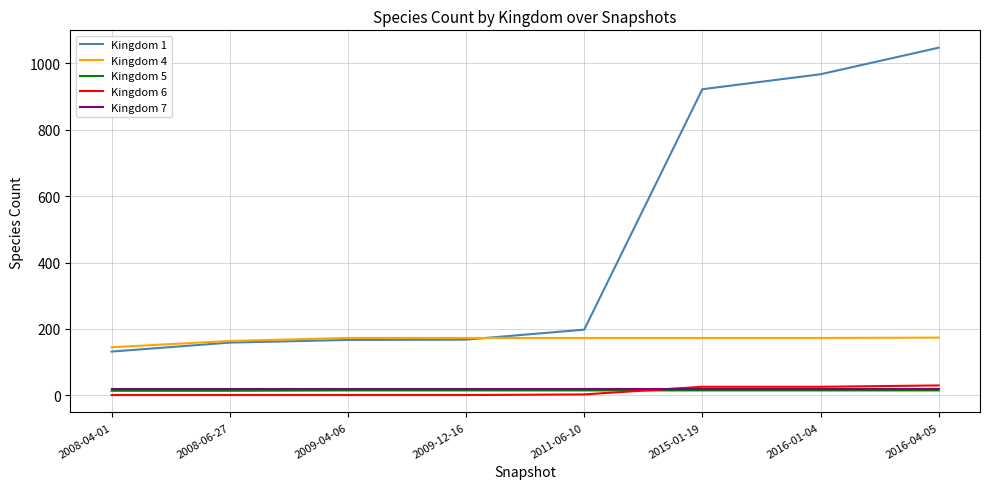

What is the greatest value displayed?

1047